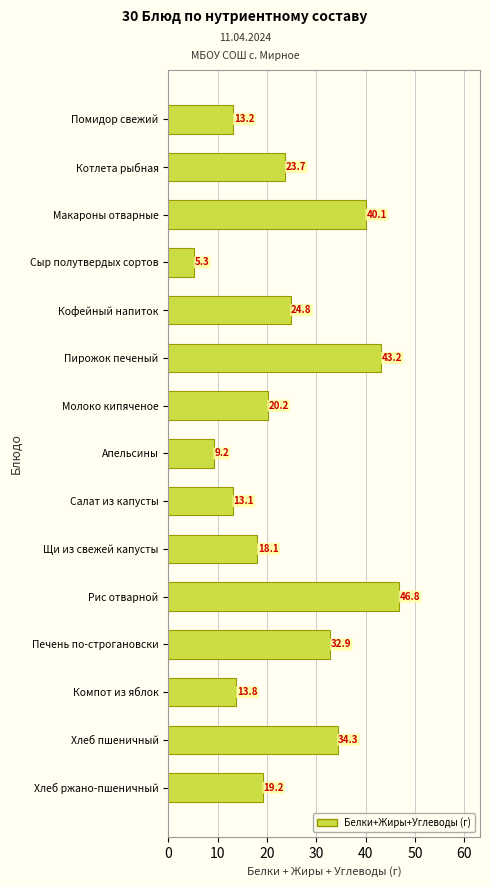

What value does the data have at Молоко кипяченое?

20.2